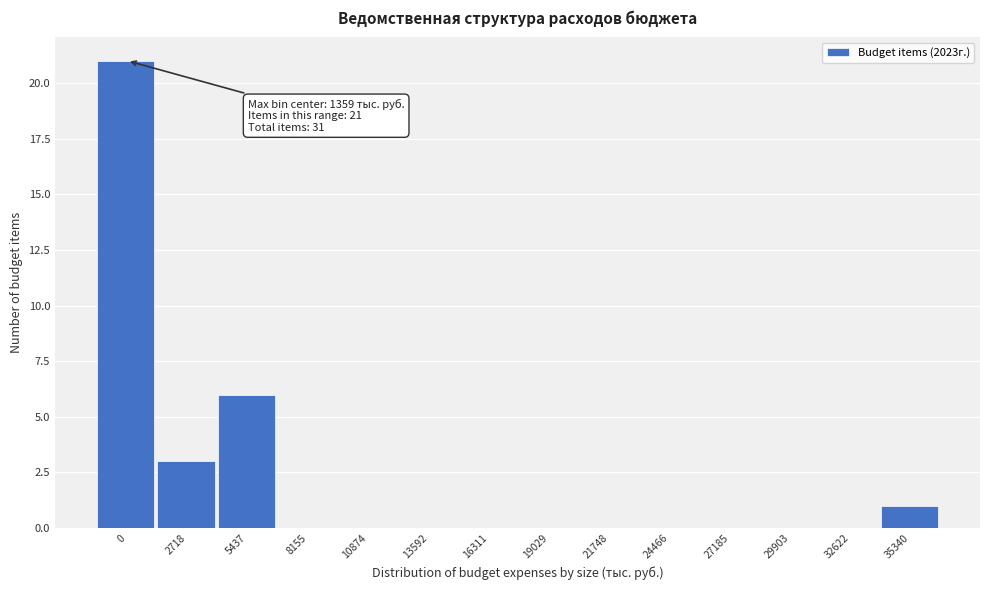

Reading left to right, list all the values displayed in this chart.

0=21	2718=3	5437=6	8155=0	10874=0	13592=0	16311=0	19029=0	21748=0	24466=0	27185=0	29903=0	32622=0	35340=1